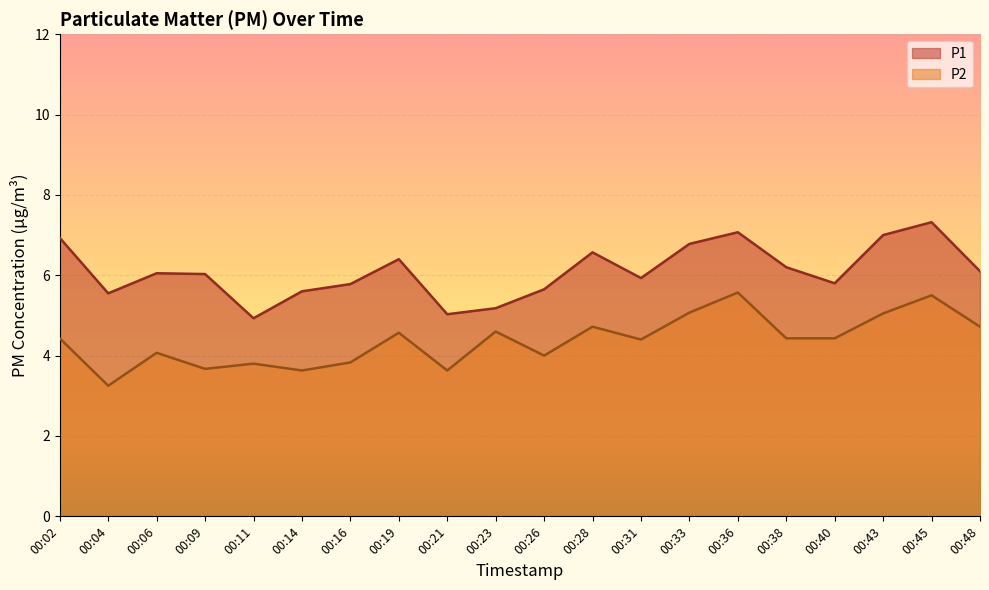

Is the value of P2 at 00:11 greater than the value of P1 at 00:09?

No